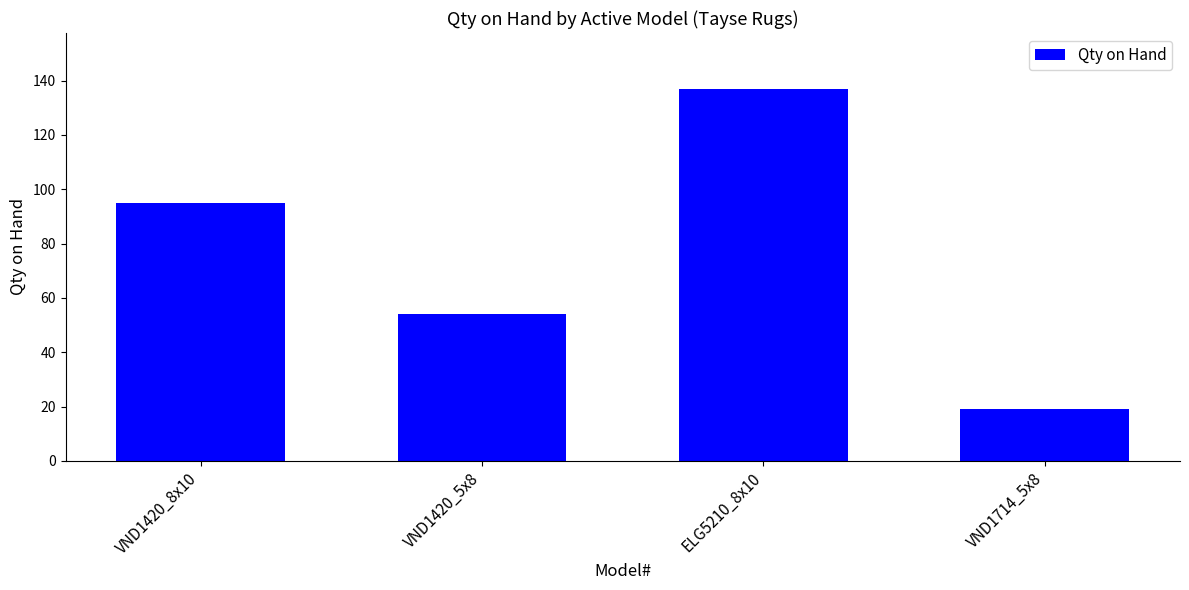

Count the values in the range 54 to 137.

3